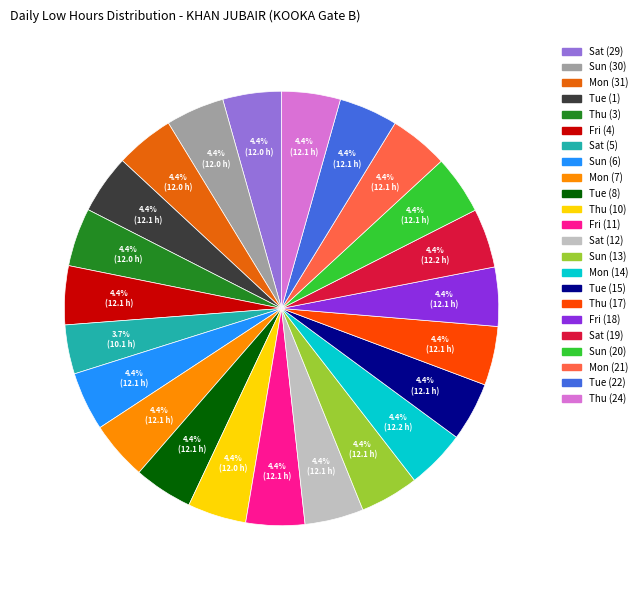

Which slice is the largest?

Mon (14)